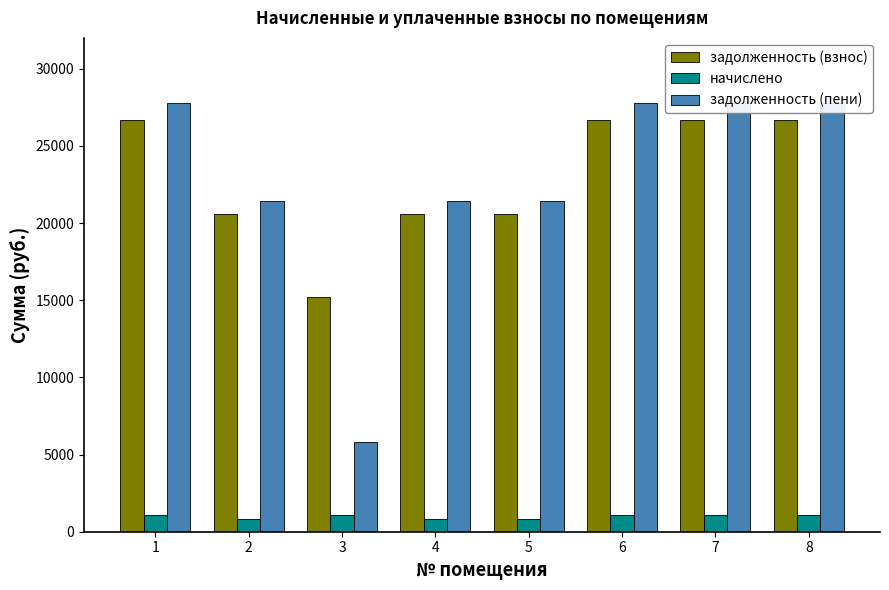

What is the average value of the начислено series?

1009.1